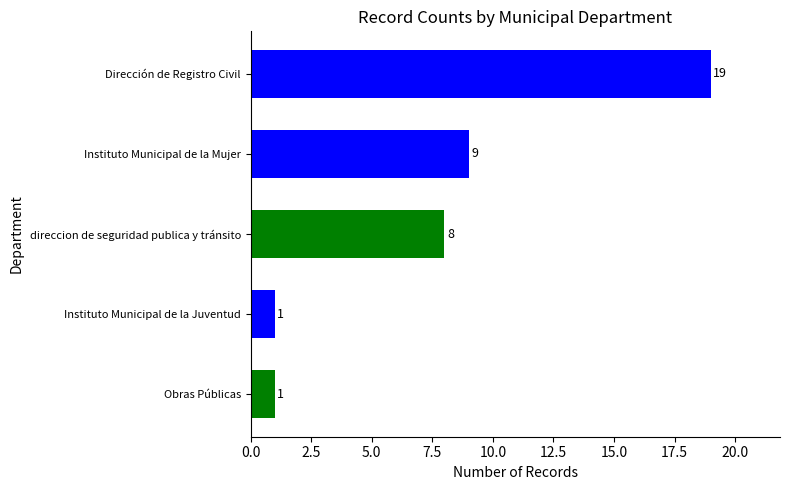

Count the number of data series in this chart.

1